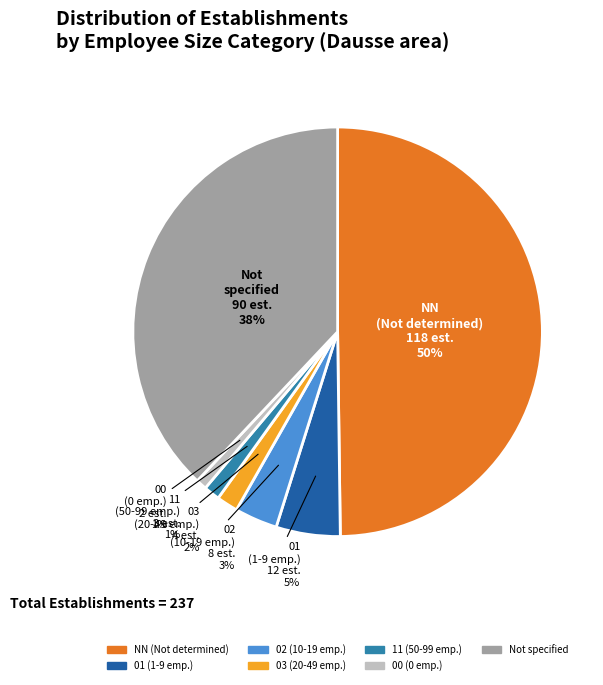

What is the largest slice in the pie chart?

NN (Not determined)